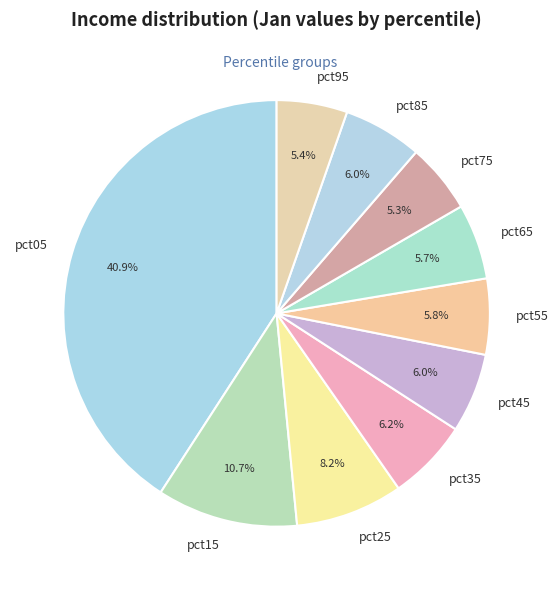

What is the largest slice in the pie chart?

pct05